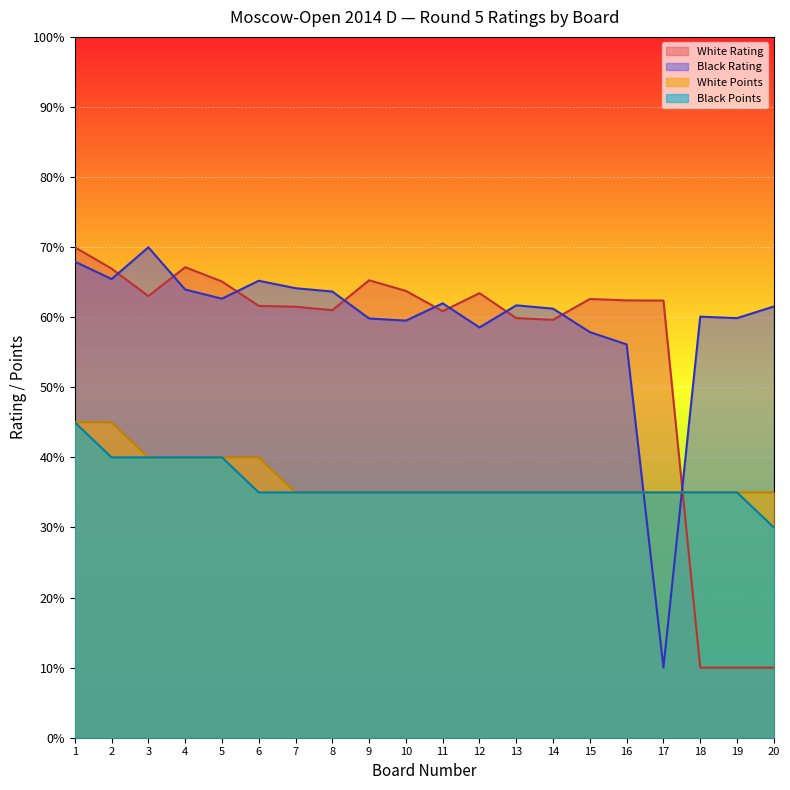

What is the value of the White Rating point at the 16th from the left?

62.4